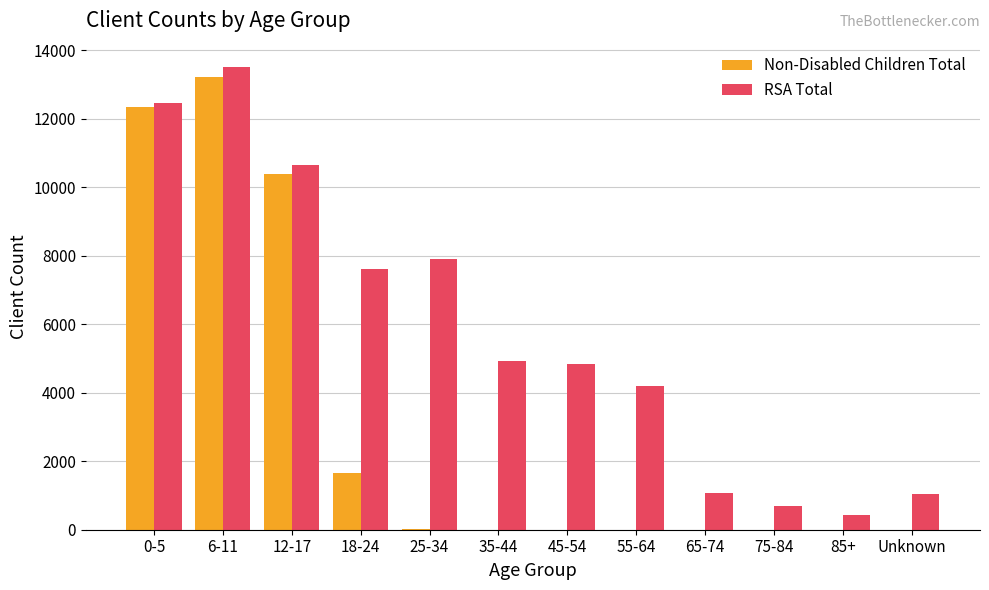

The value of RSA Total at 85+ is 429. True or false?

True